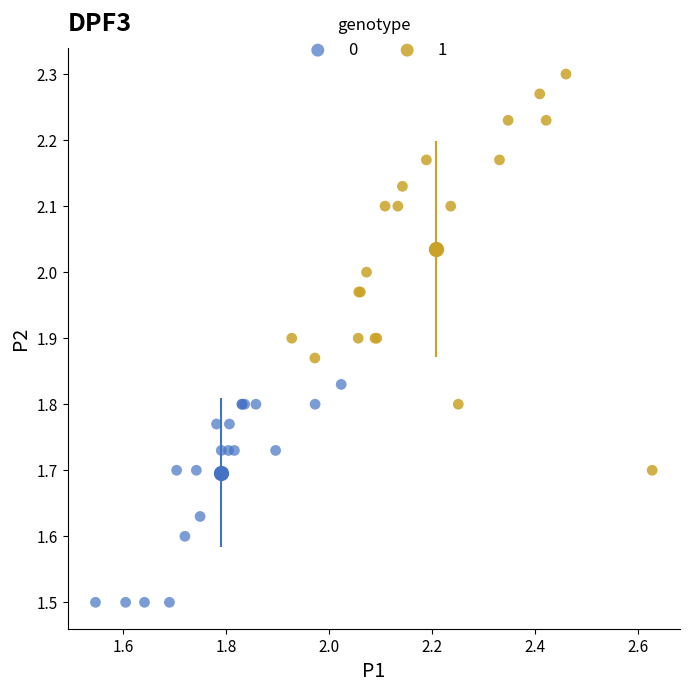

What are all the series names shown in the legend?

0, 1